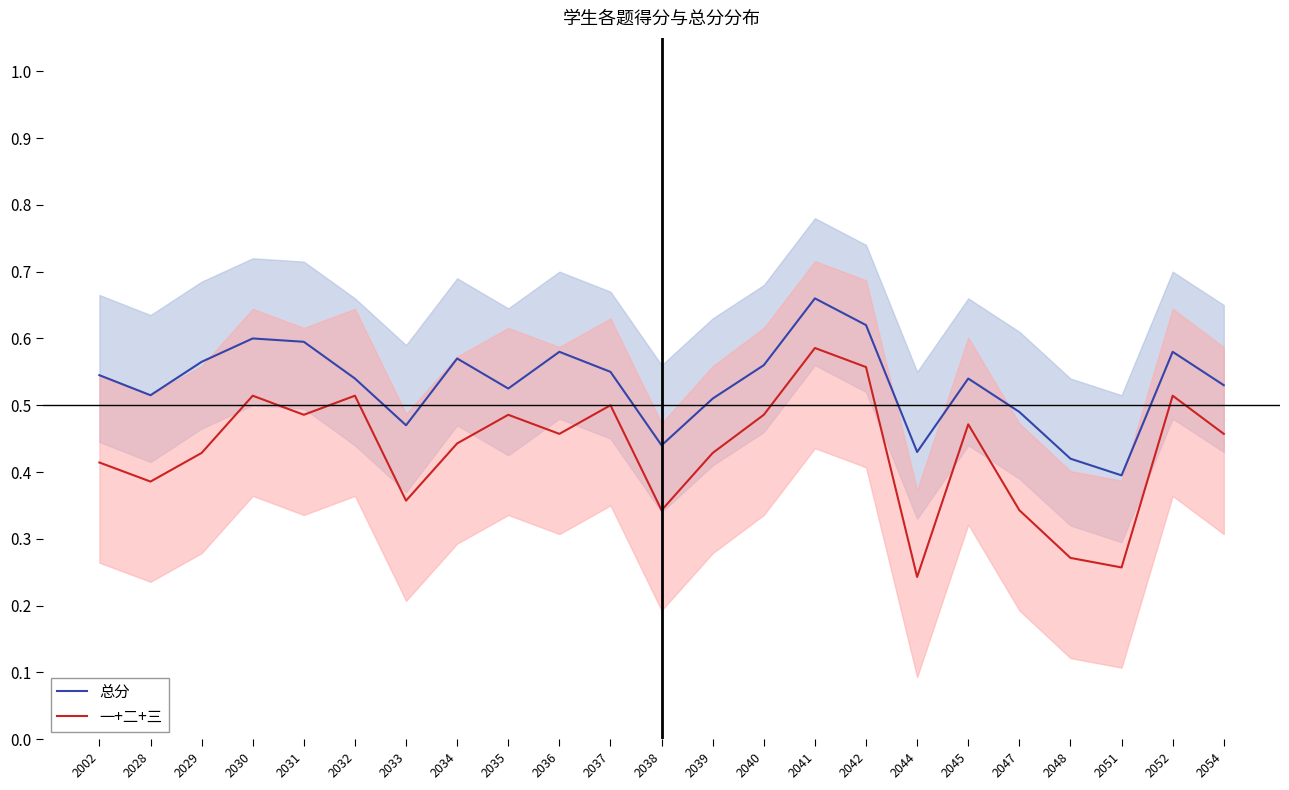

Is the value of 一+二+三 at 2045 greater than the value of 总分 at 2041?

No